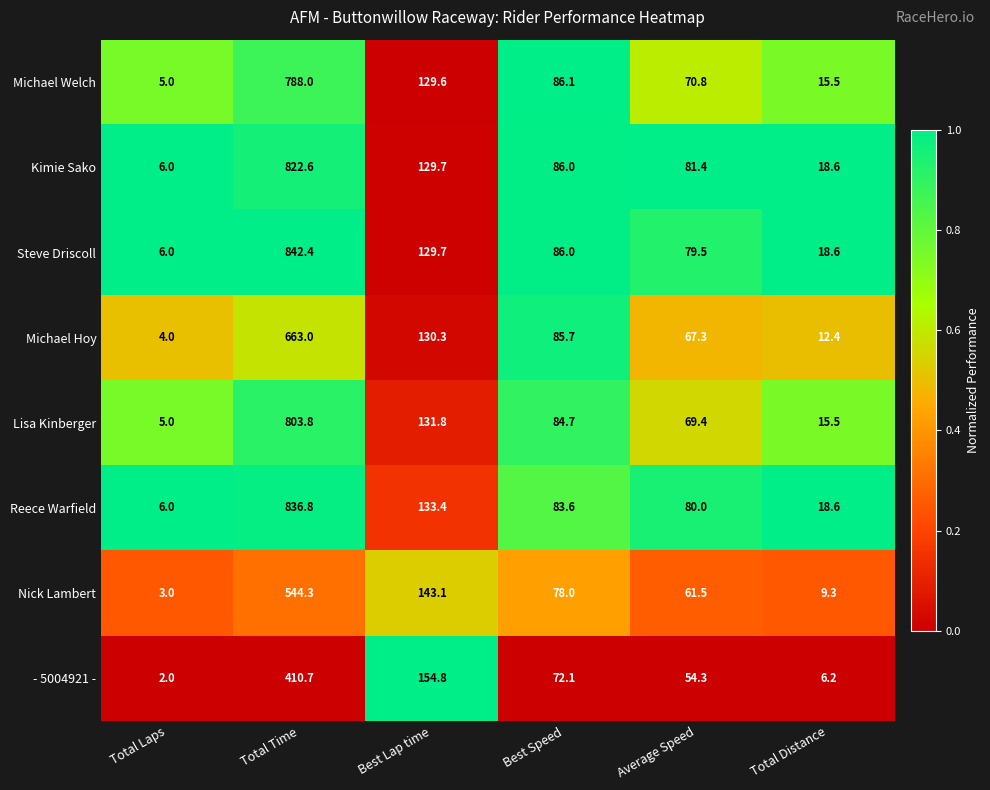

What is the difference between the highest and lowest values at Total Laps?

4.0